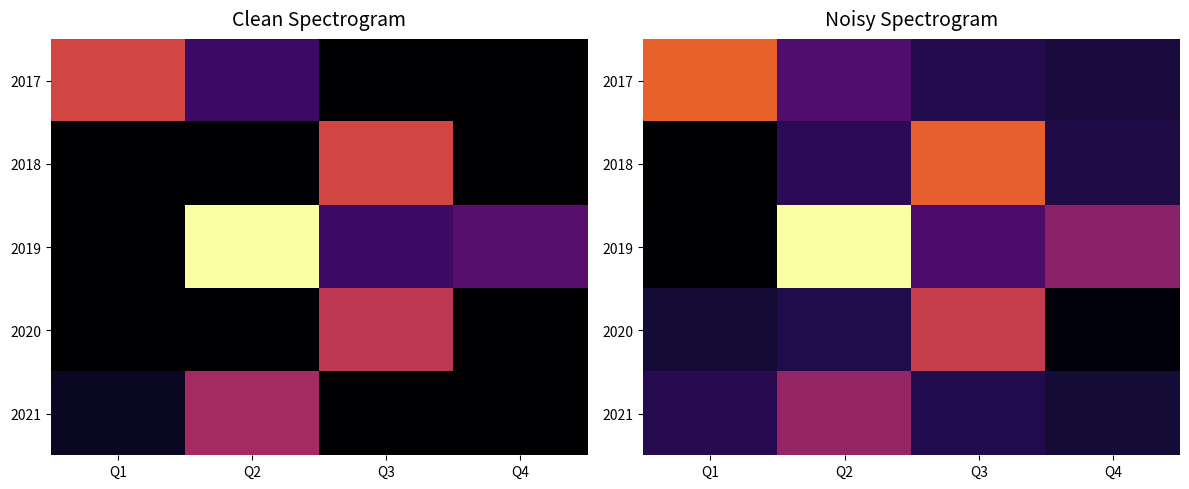

Is the value of 2017 at Q4 greater than the value of 2019 at Q3?

No